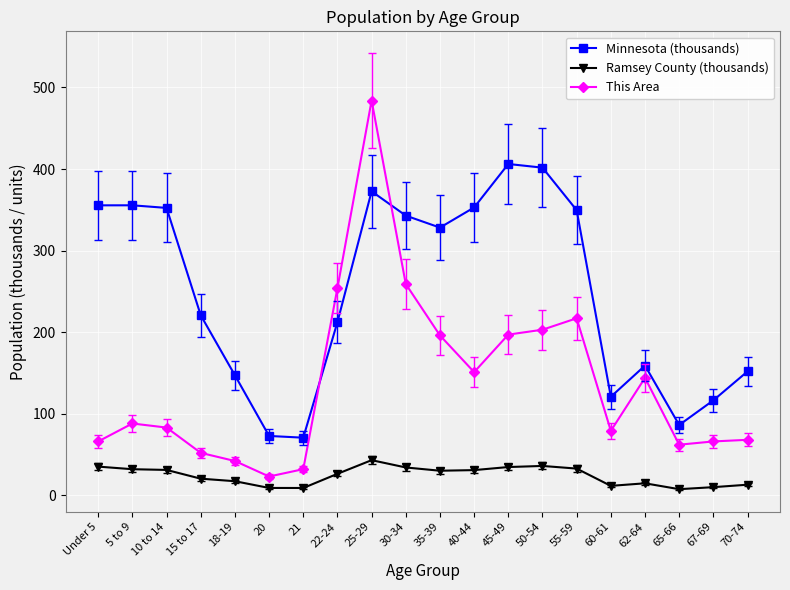

Rank the series by their average value, from highest to lowest.

Minnesota (thousands), This Area, Ramsey County (thousands)